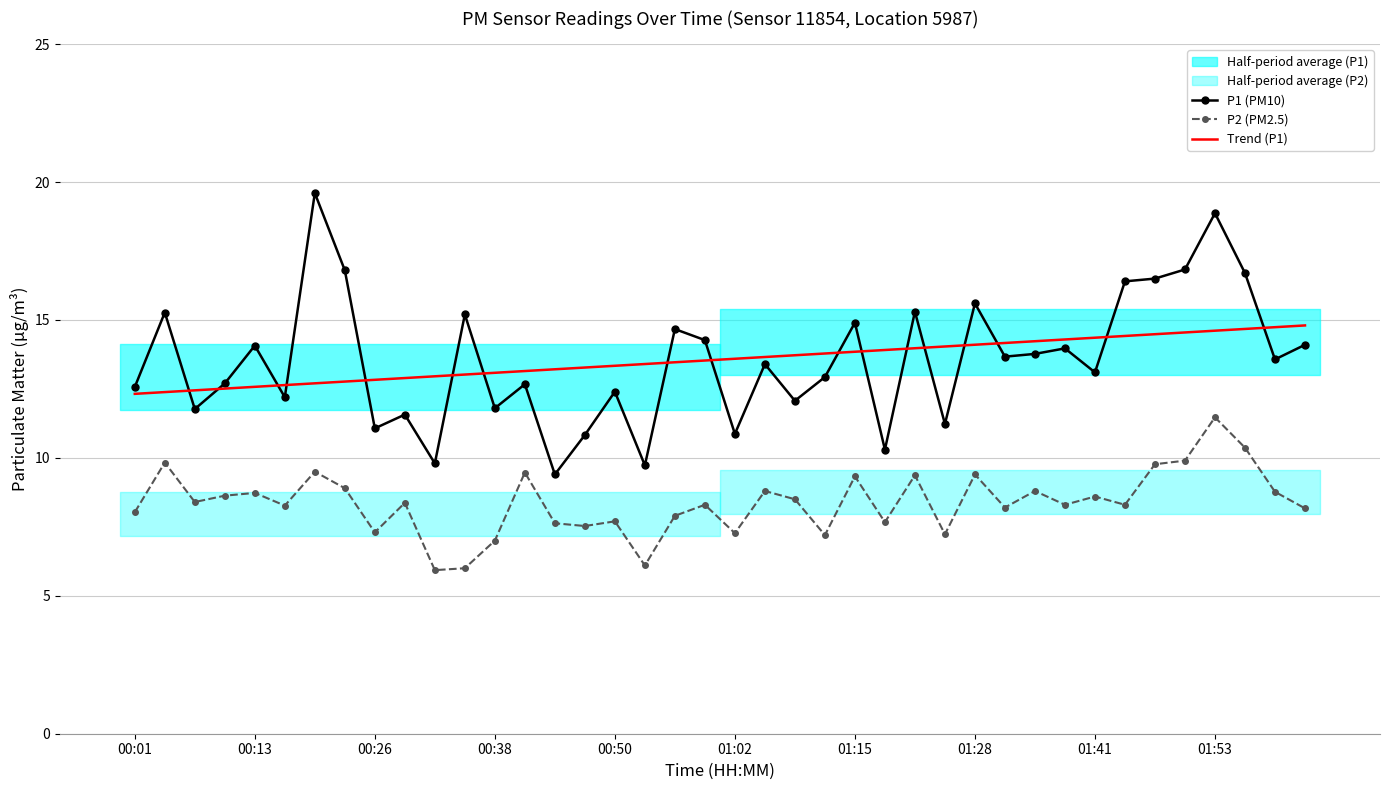

True or false: P2 (PM2.5) and Trend (P1) intersect in this chart.

False